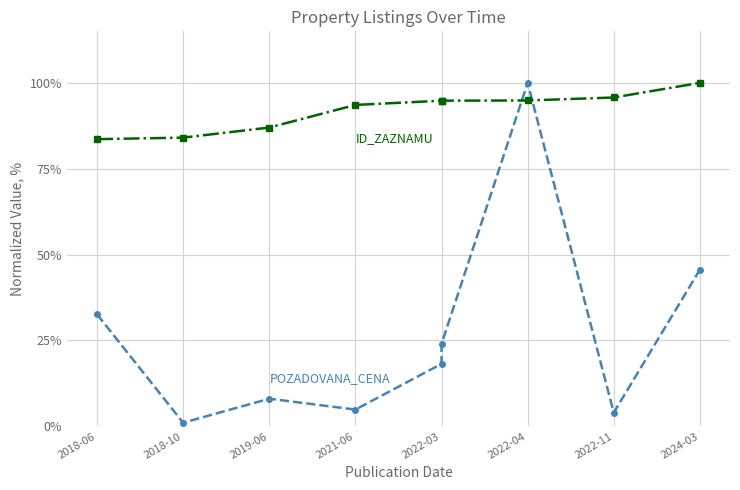

Rank the series by their average value, from highest to lowest.

ID_ZAZNAMU, POZADOVANA_CENA